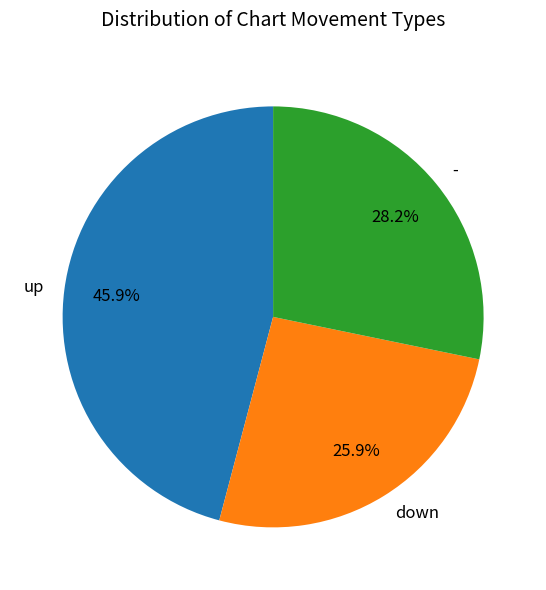

What percentage is the down slice, to the nearest percent?

26%